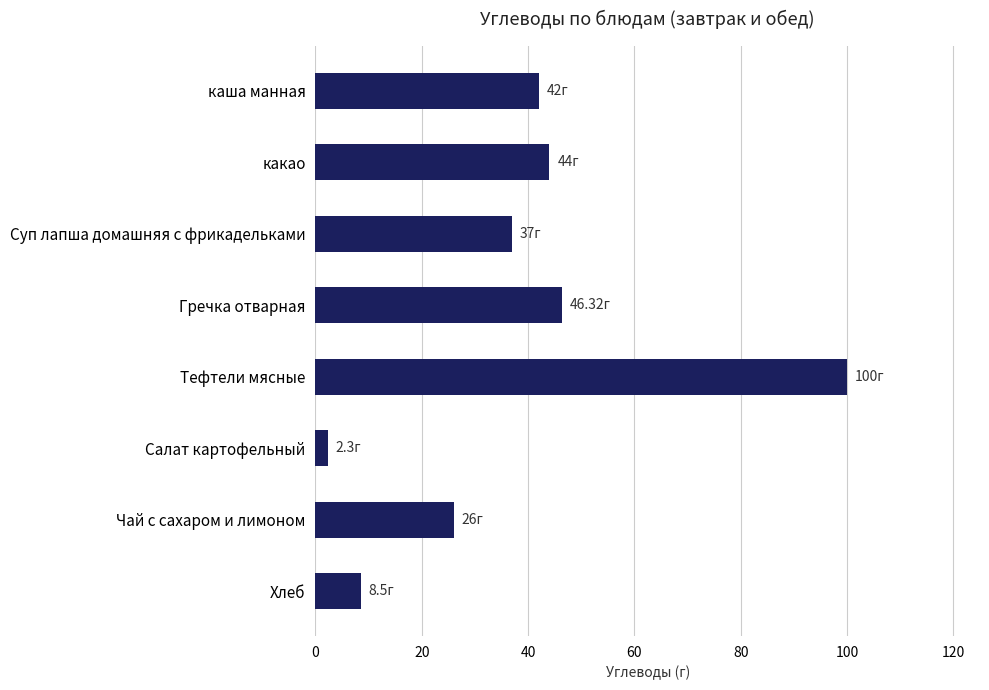

Which has a higher value, Тефтели мясные or Суп лапша домашняя с фрикадельками?

Тефтели мясные